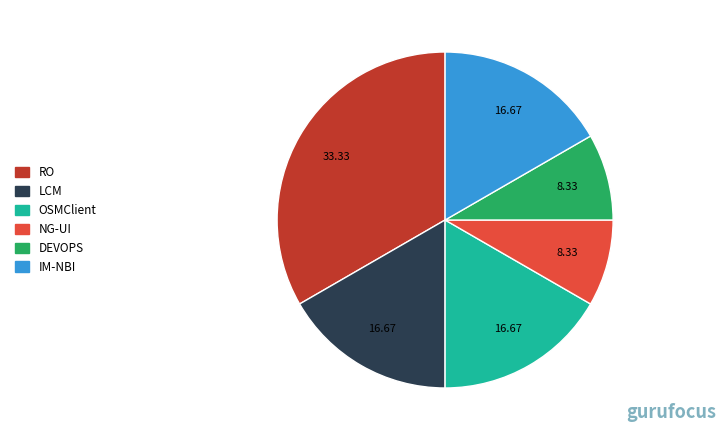

Does IM-NBI represent more than half of the total?

No